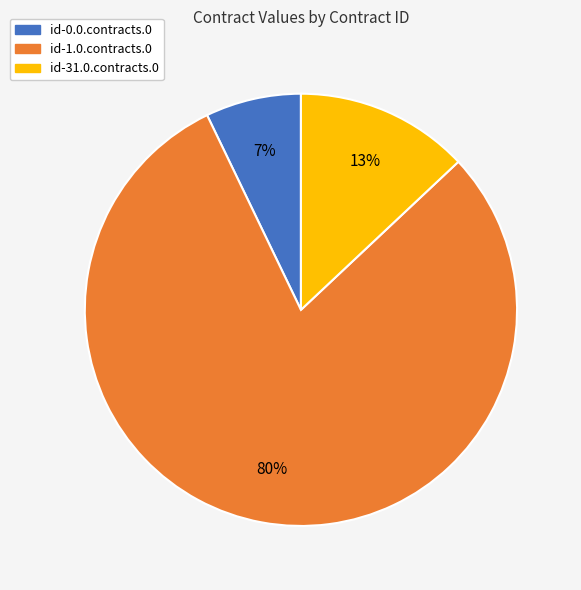

Which has a higher value, id-31.0.contracts.0 or id-1.0.contracts.0?

id-1.0.contracts.0